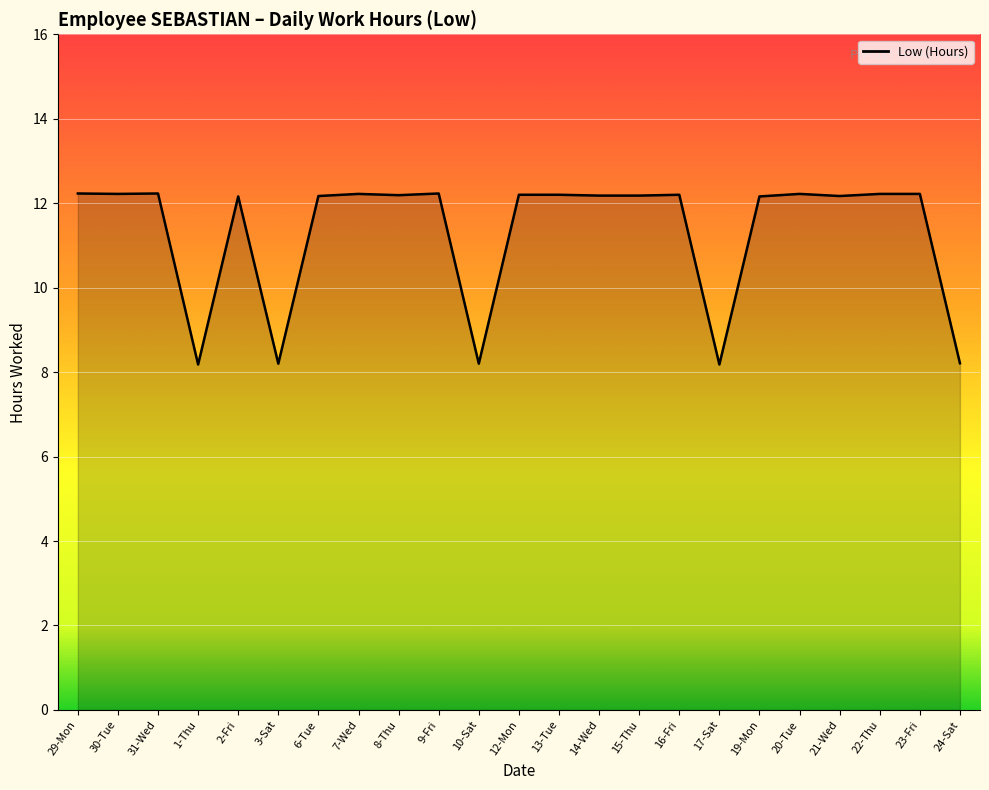

What position from the left is 16-Fri?

16